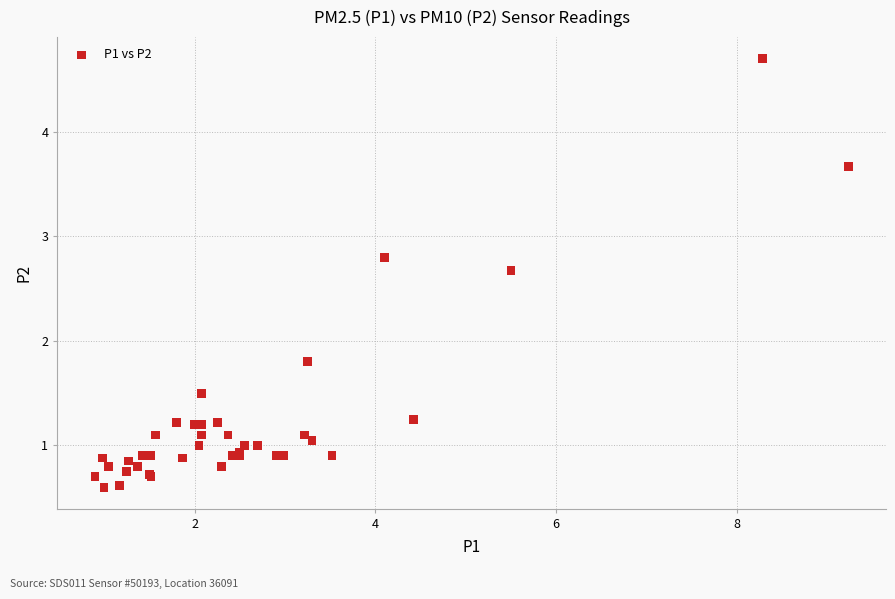

What Y value in the scatter plot is closest to 2?

1.8